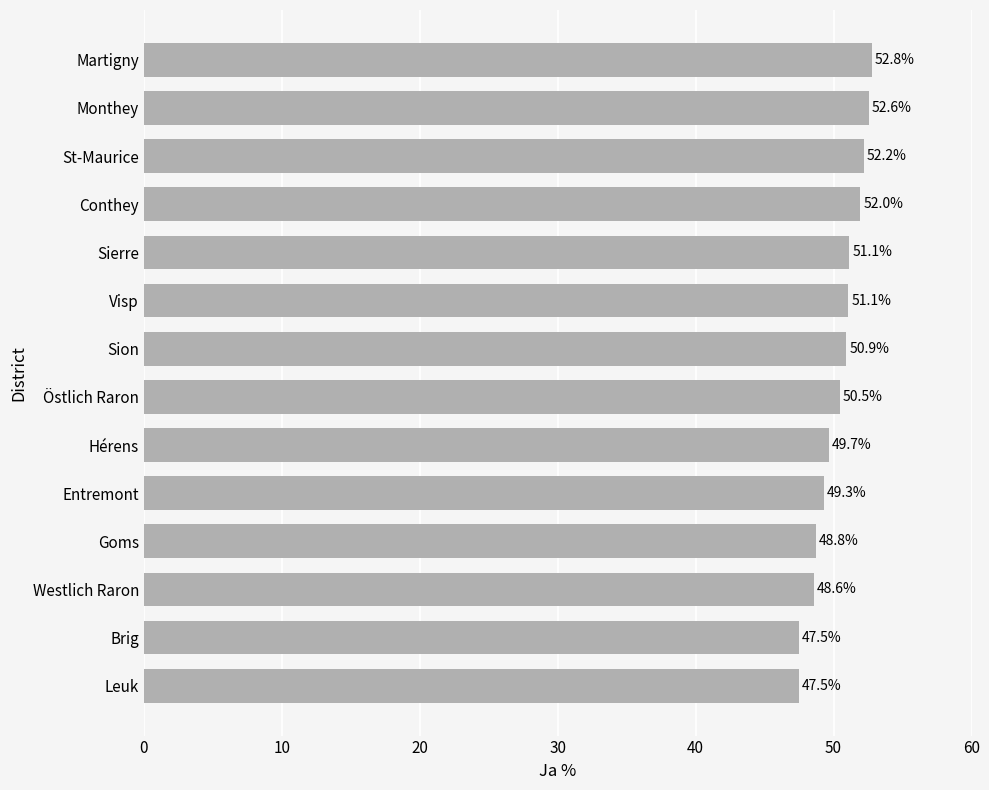

Are the bars grouped side by side (vs. stacked)?

No